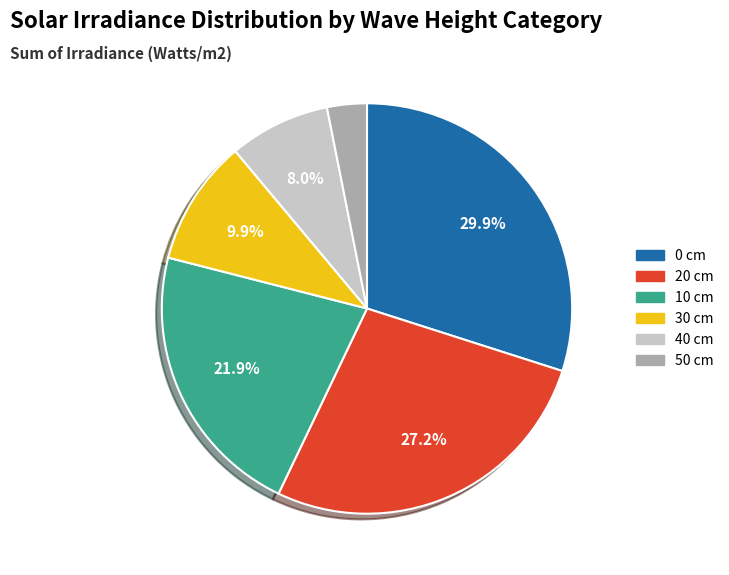

Does any single category account for the majority?

No